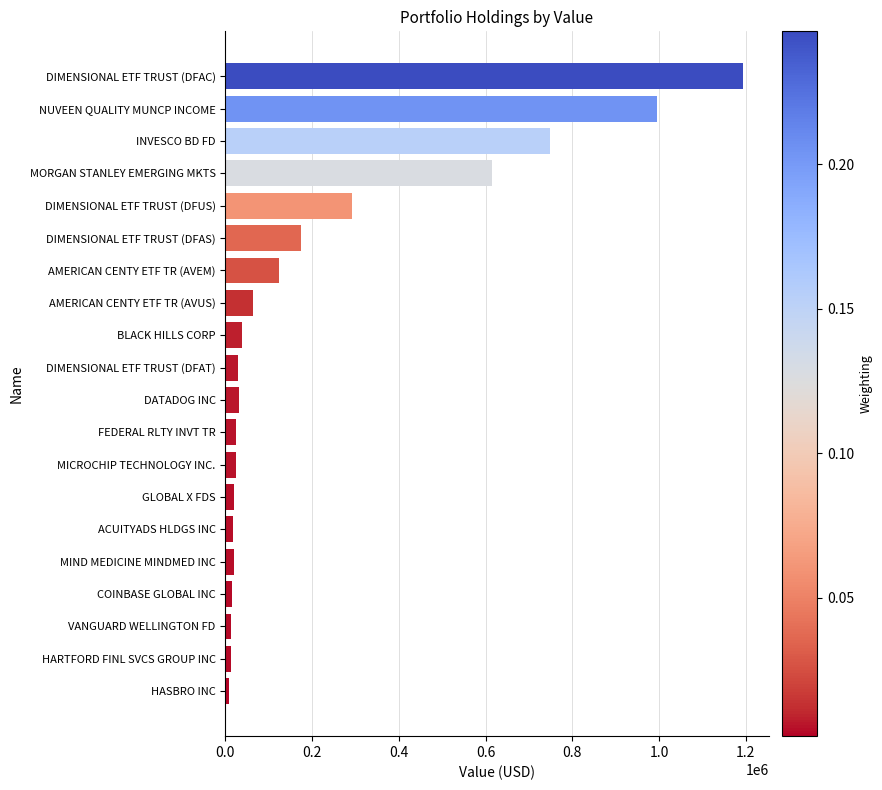

True or false: the data shows 1507773 at NUVEEN QUALITY MUNCP INCOME.

False